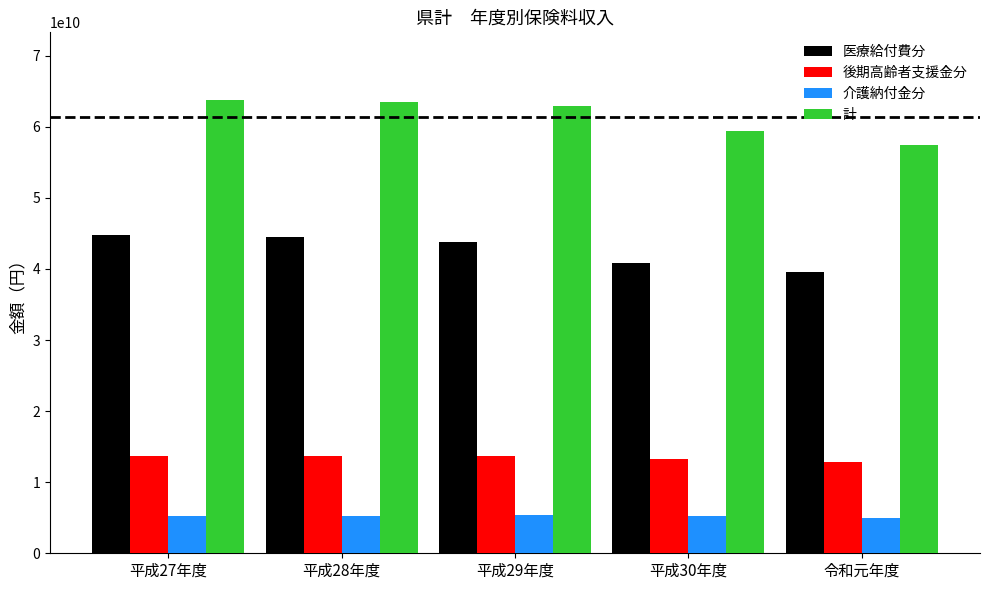

List the series in order of their peak value, highest first.

計, 医療給付費分, 後期高齢者支援金分, 介護納付金分